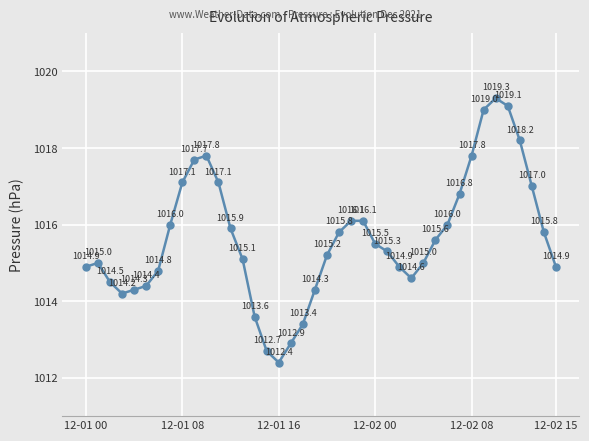

What is the difference between the maximum and second lowest values?

6.6